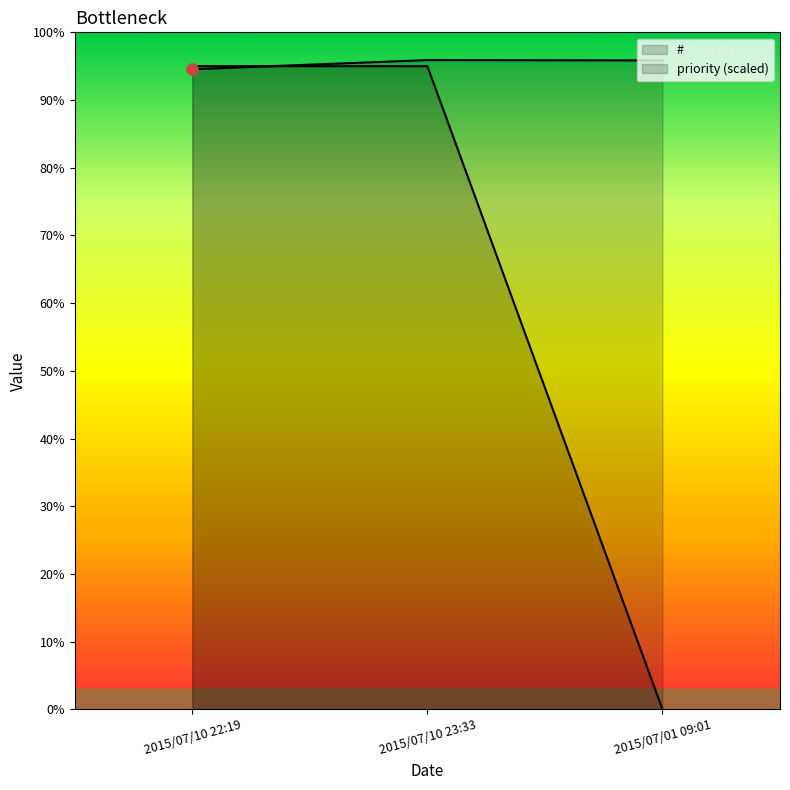

What is the approximate value of priority at 2015/07/10 22:19, to the nearest 100?

1900